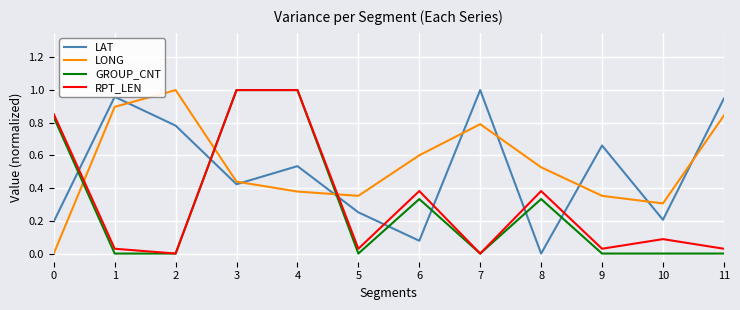

What are all the series names shown in the legend?

LAT, LONG, GROUP_CNT, RPT_LEN